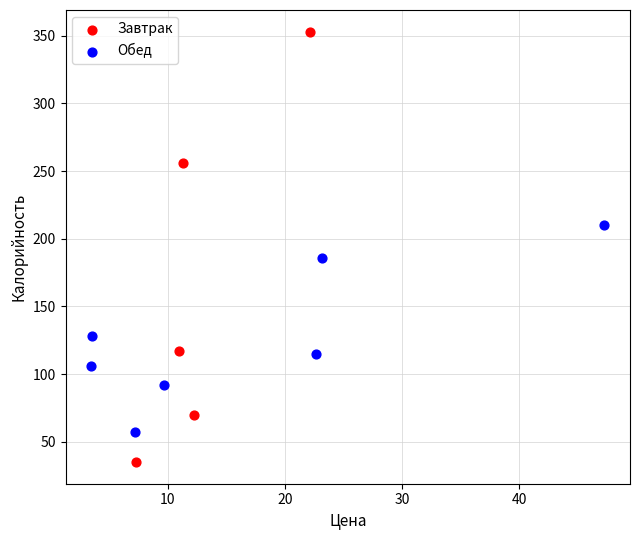

Which series reaches the minimum Y coordinate?

Завтрак